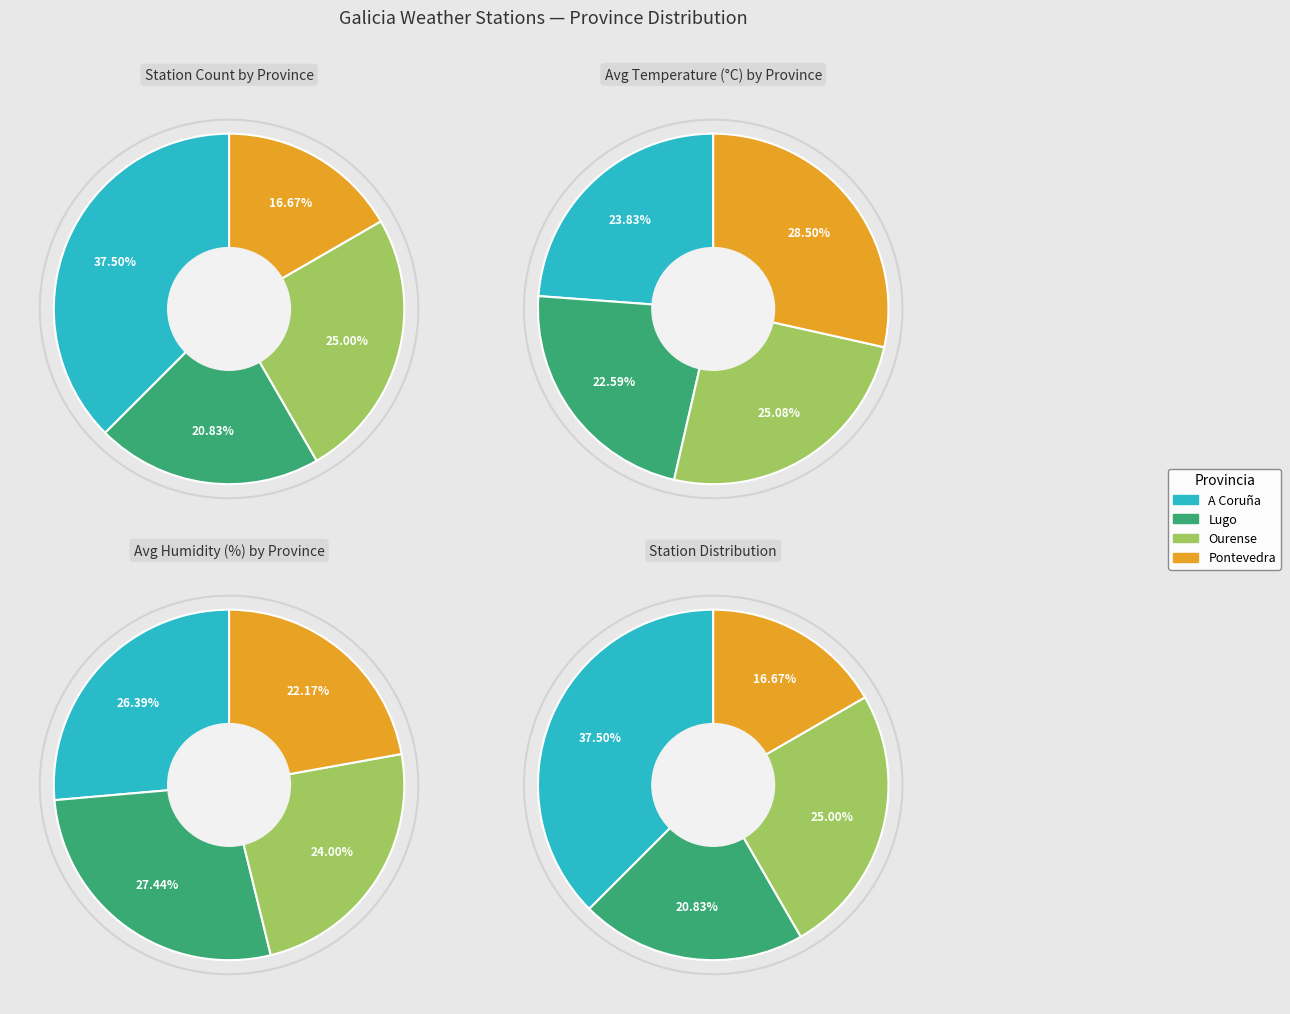

To the nearest percent, what is the average slice percentage?

25%